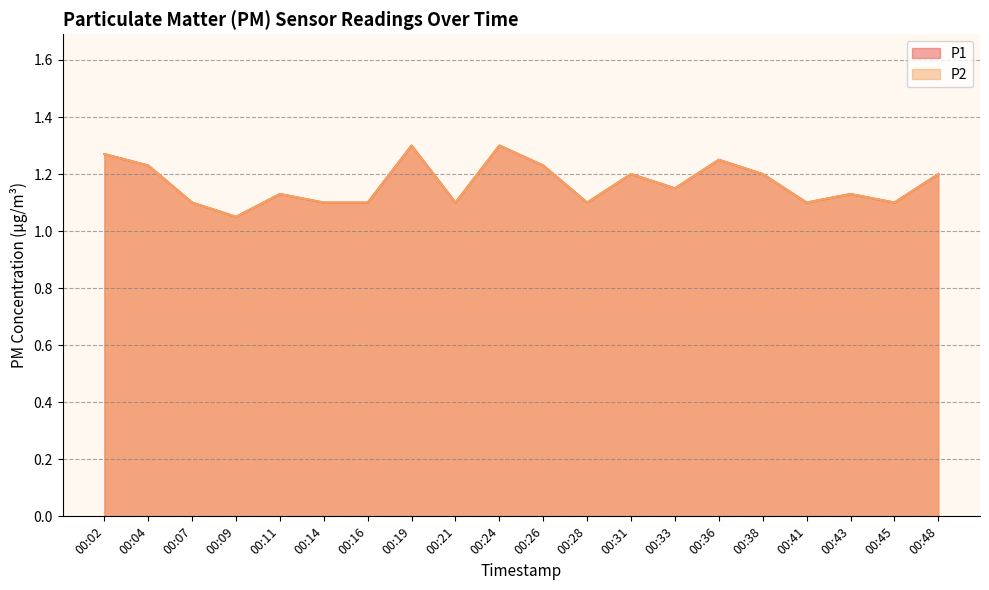

Does the chart display data point markers on the line(s)?

No